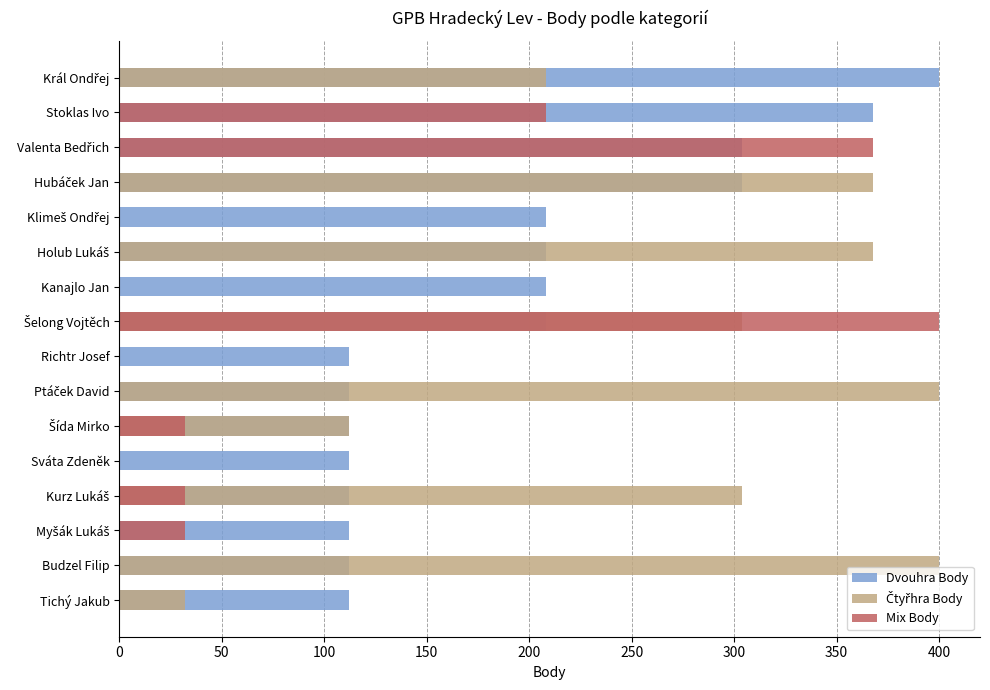

Rank the series by their maximum value, from lowest to highest.

Dvouhra Body, Čtyřhra Body, Mix Body